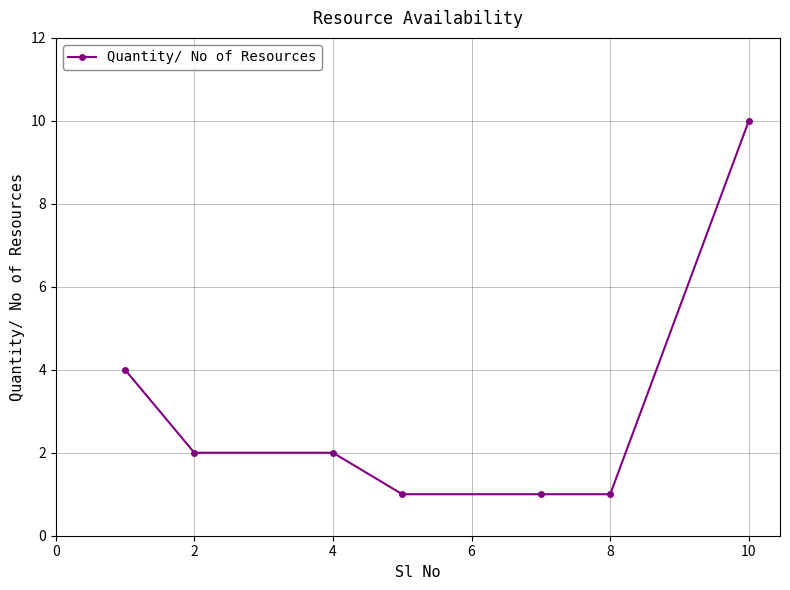

How many data points are less than 2?

3